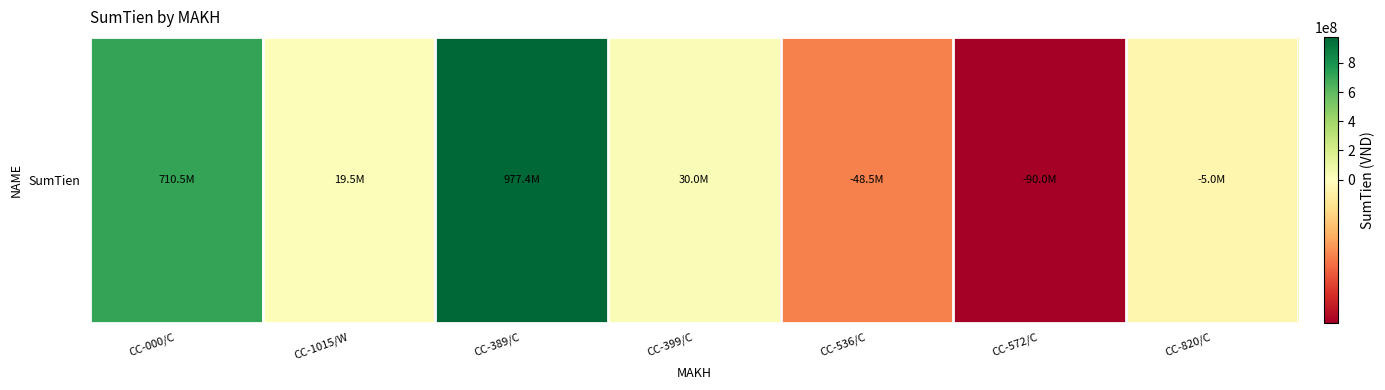

Count the number of categories in the chart.

7